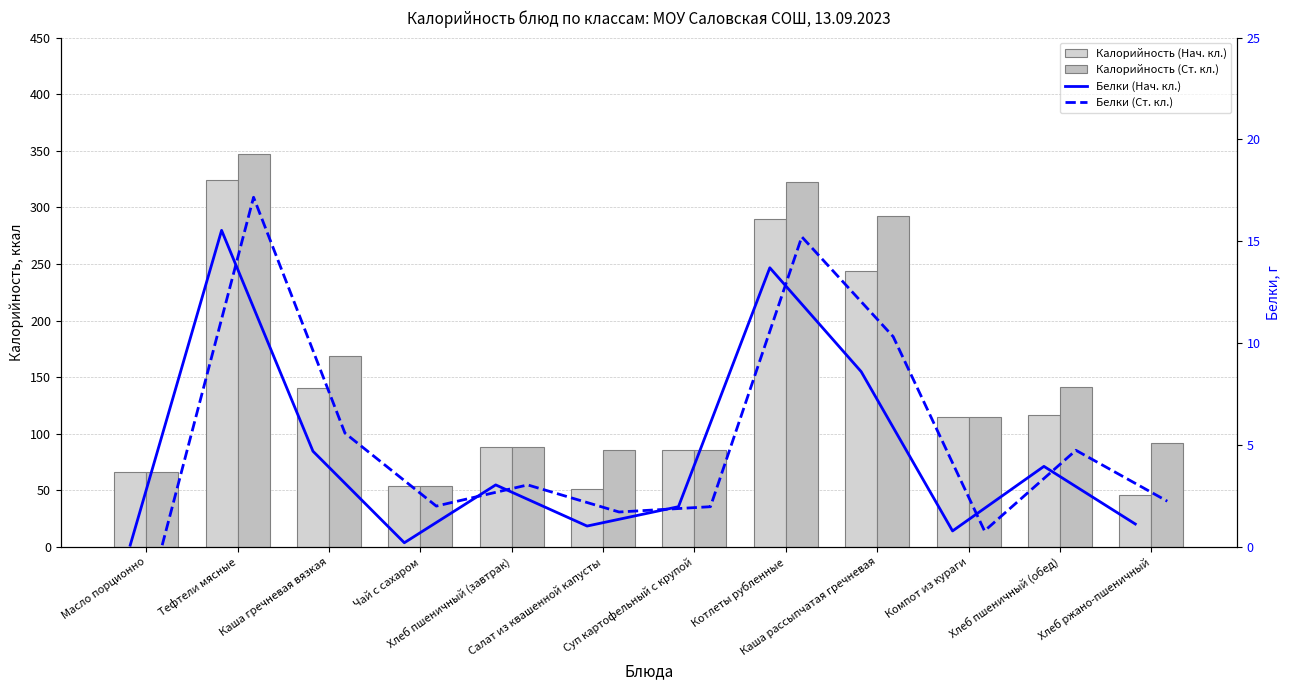

What position from the left is Салат из квашенной капусты?

6